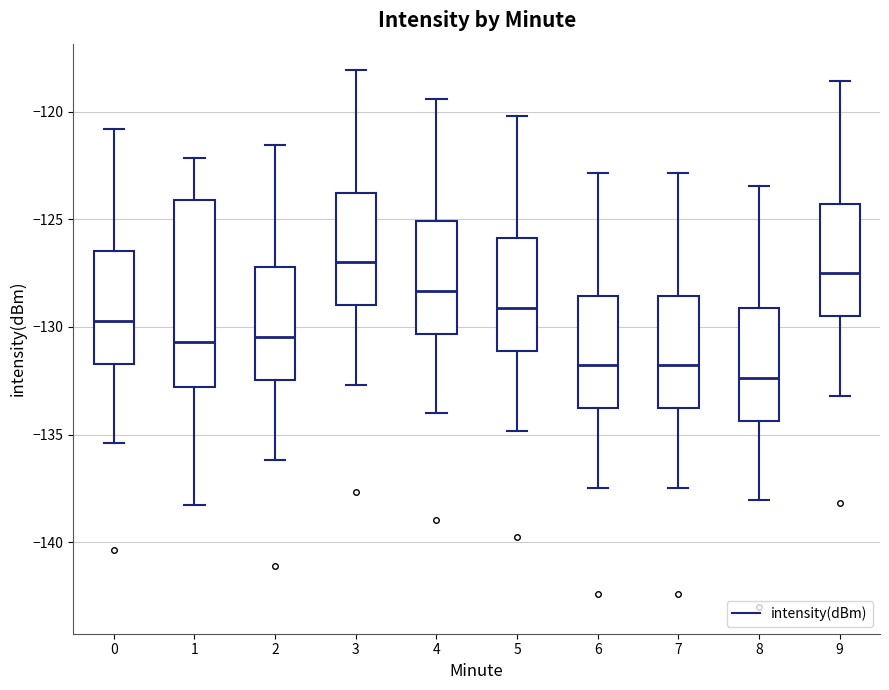

Comparing the boxes themselves (not the whiskers), which one is the tallest?

1